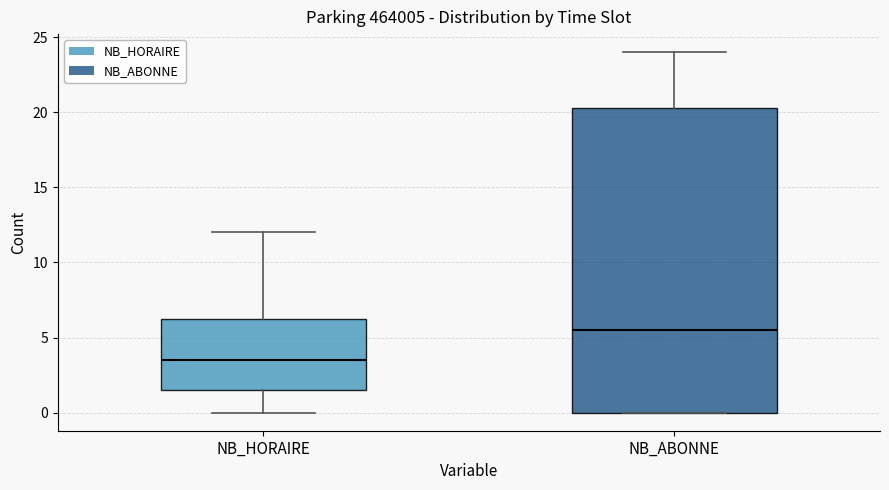

Reading left to right, read every box against the y-axis: the position of its median line, the range the box covers, and the ends of its whiskers. The values are not printed on the chart, so give them approximately, as read against the axis.

NB_HORAIRE: median 3.5, box 1.5 to 6.5, whiskers 0.0 to 12.0
NB_ABONNE: median 5.5, box 0.0 to 20.5, whiskers 0.0 to 24.0